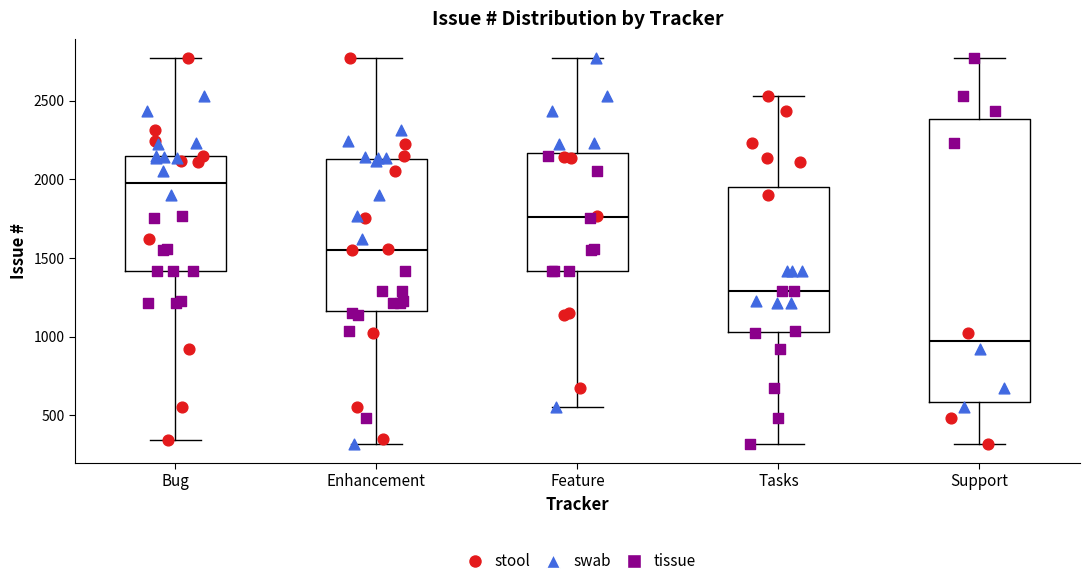

Which box's median line is the highest?

Bug